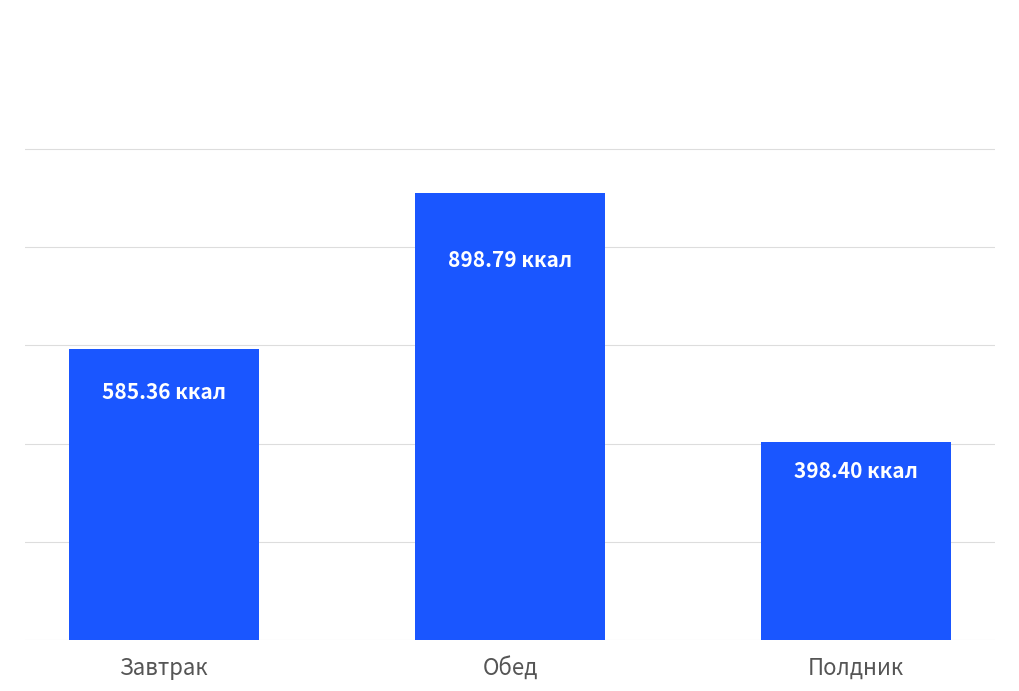

Where is the data nearest to the value 648?

Завтрак